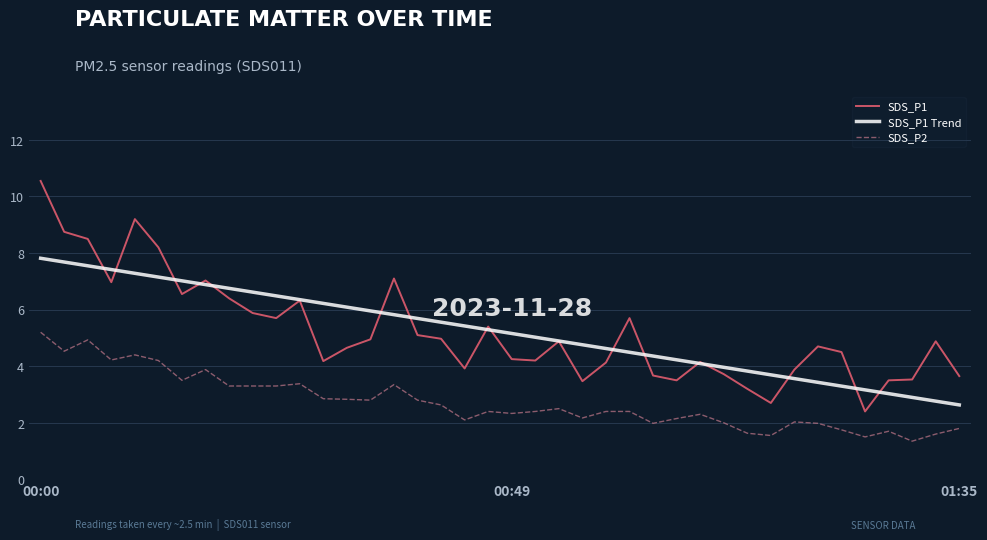

What is the maximum value shown in the chart?

10.6